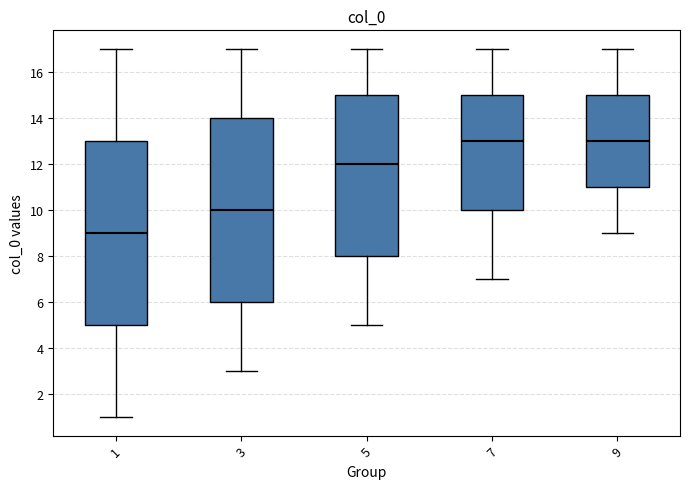

Reading left to right, transcribe this box plot: for each box, give where its median line is, the range the box spans, and where its two whiskers end, as read against the y-axis. The values are not printed on the chart, so give them approximately, as read against the axis.

1: median 9, box 5 to 13, whiskers 1 to 17
3: median 10, box 6 to 14, whiskers 3 to 17
5: median 12, box 8 to 15, whiskers 5 to 17
7: median 13, box 10 to 15, whiskers 7 to 17
9: median 13, box 11 to 15, whiskers 9 to 17